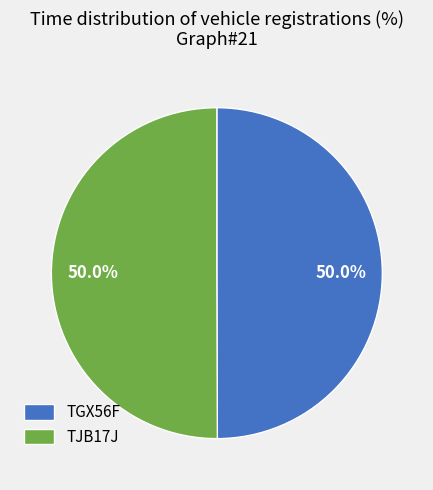

To the nearest percent, what is the combined percentage of TGX56F and TJB17J?

100%